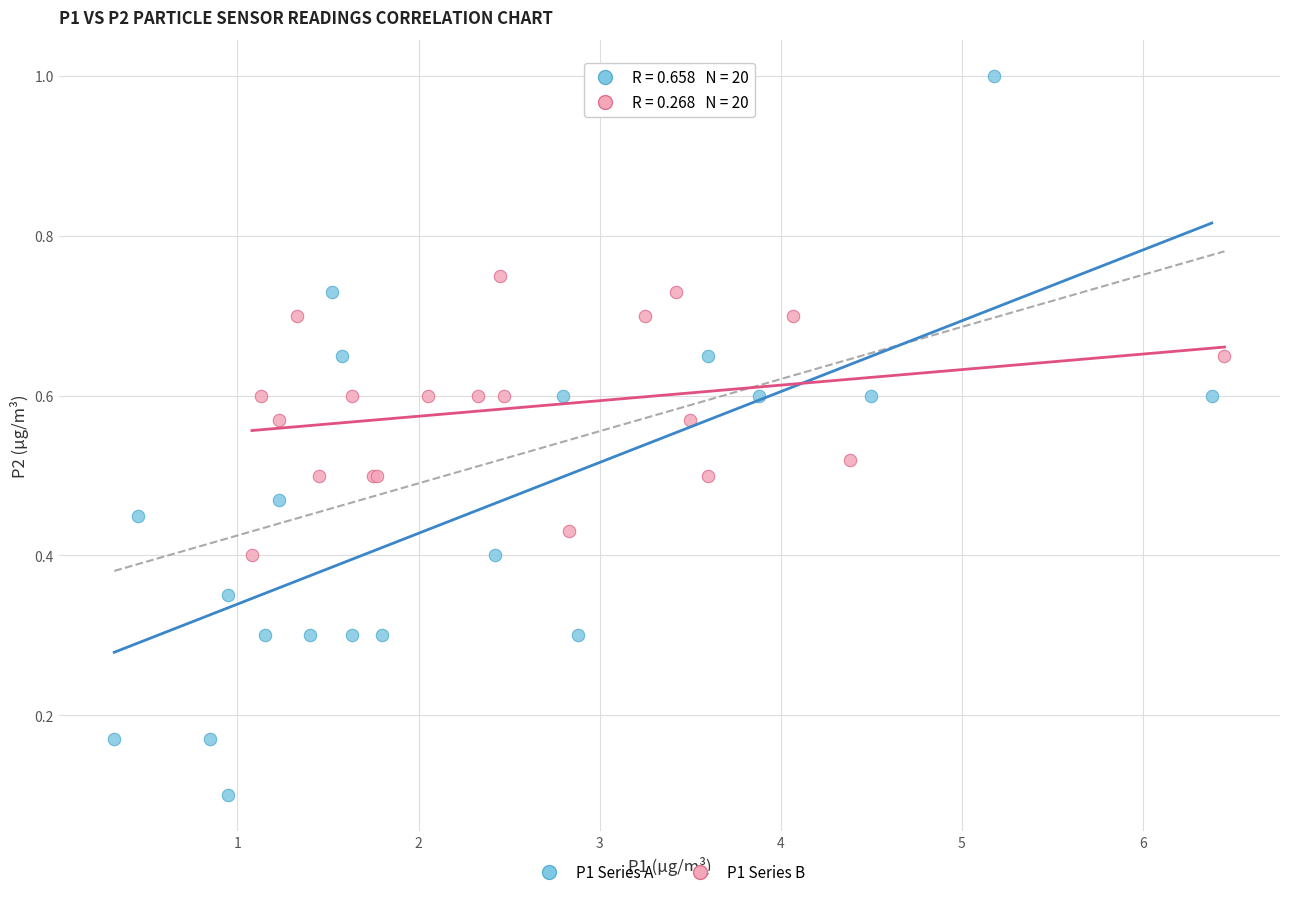

Which series has the largest Y range (max minus min)?

P1 Series A